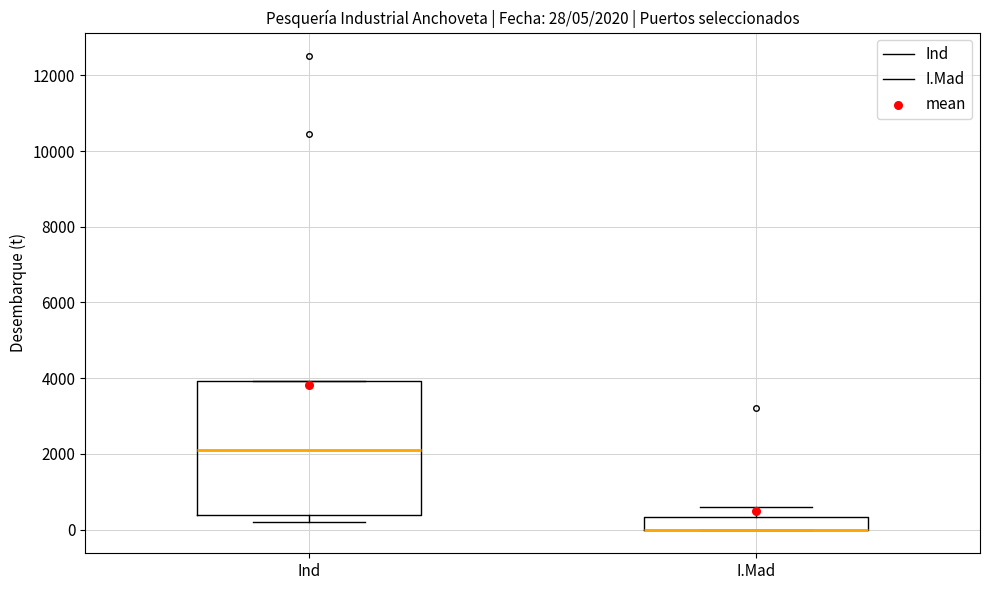

Comparing the boxes themselves (not the whiskers), which one is the tallest?

Ind